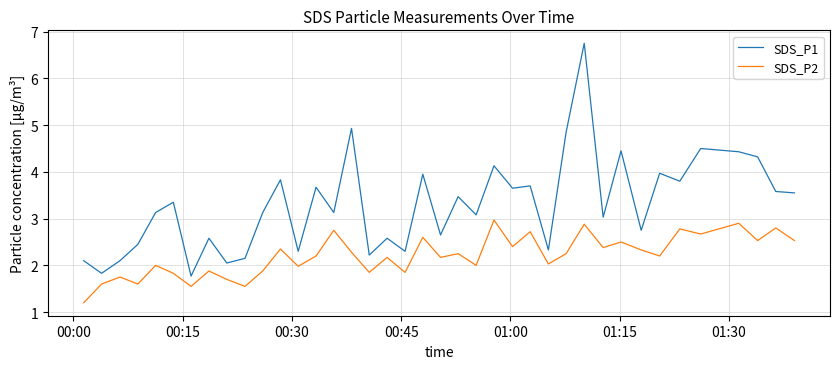

How many values in the SDS_P1 series are below 3?

15